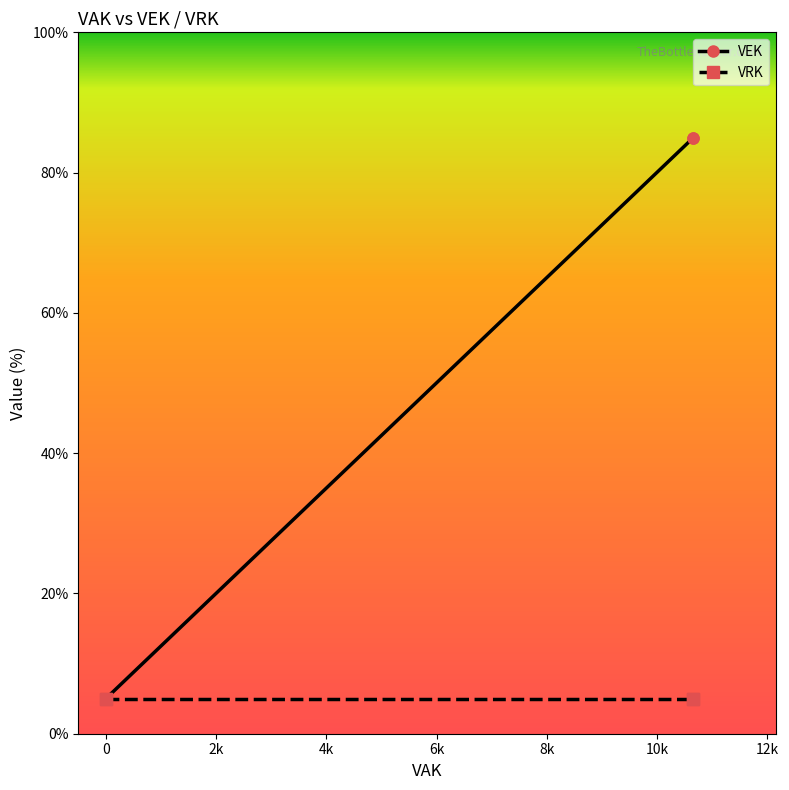

What is the maximum value shown in the chart?

85